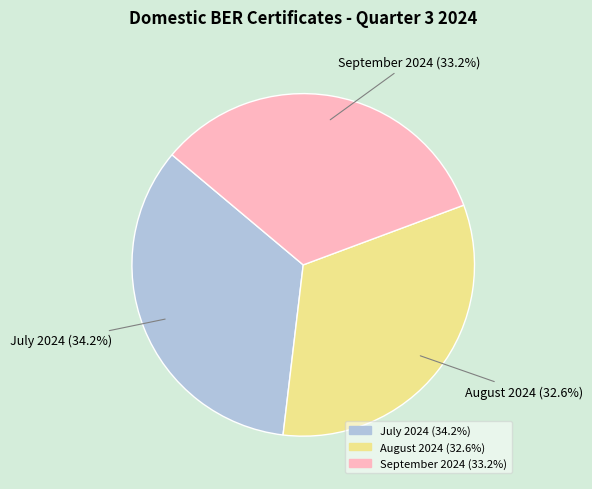

To the nearest percent, what portion does July 2024 represent?

34%